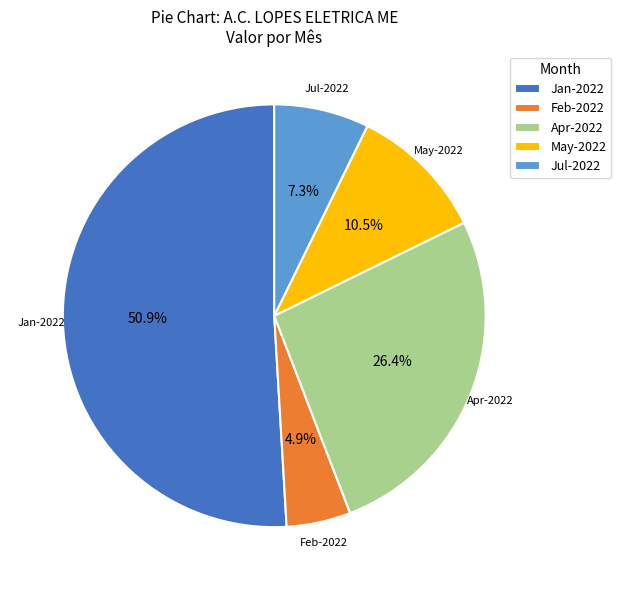

To the nearest percent, what is the difference between the largest and smallest slice percentages?

46%